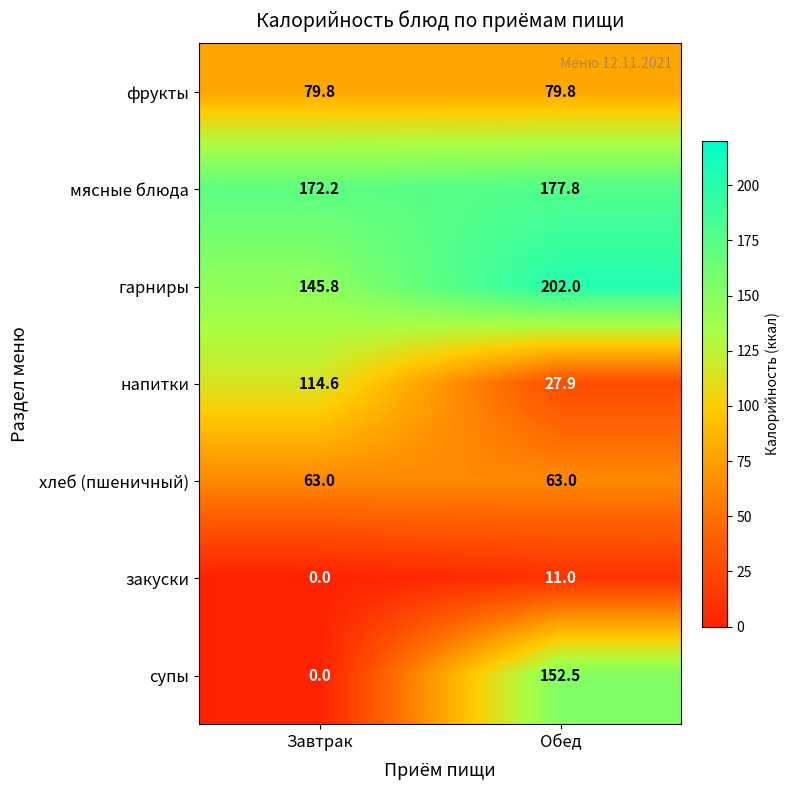

What value does the хлеб (пшеничный) series have at Обед?

63.0